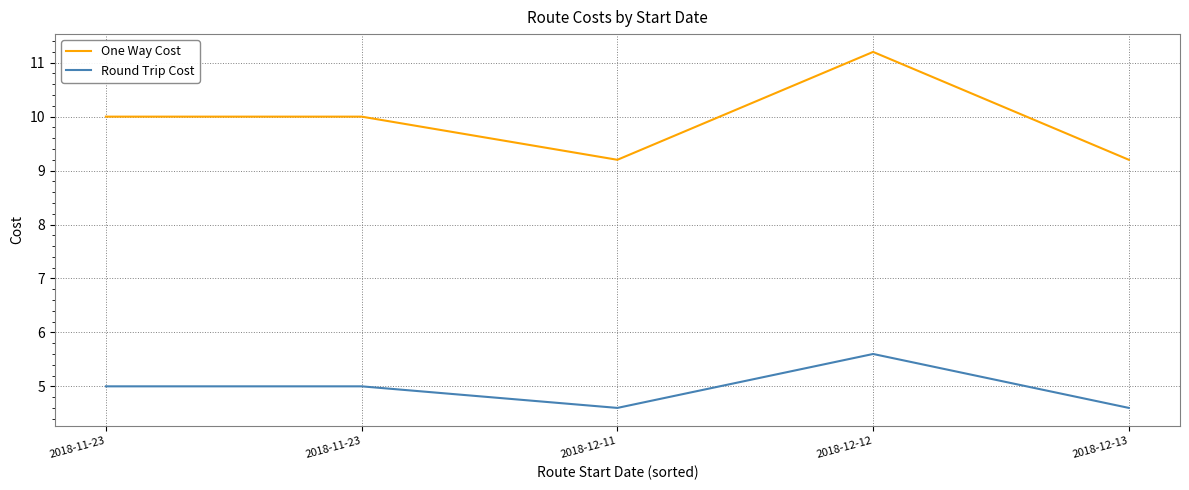

Where is the first local maximum for One Way Cost?

2018-12-12